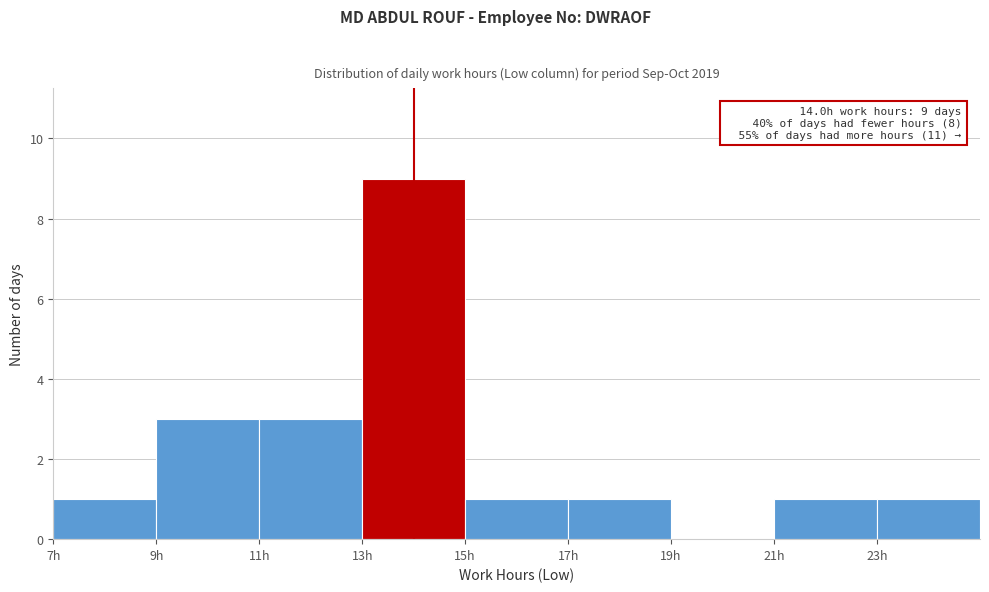

Over which range of the x-axis is the bar tallest?

13 to 15